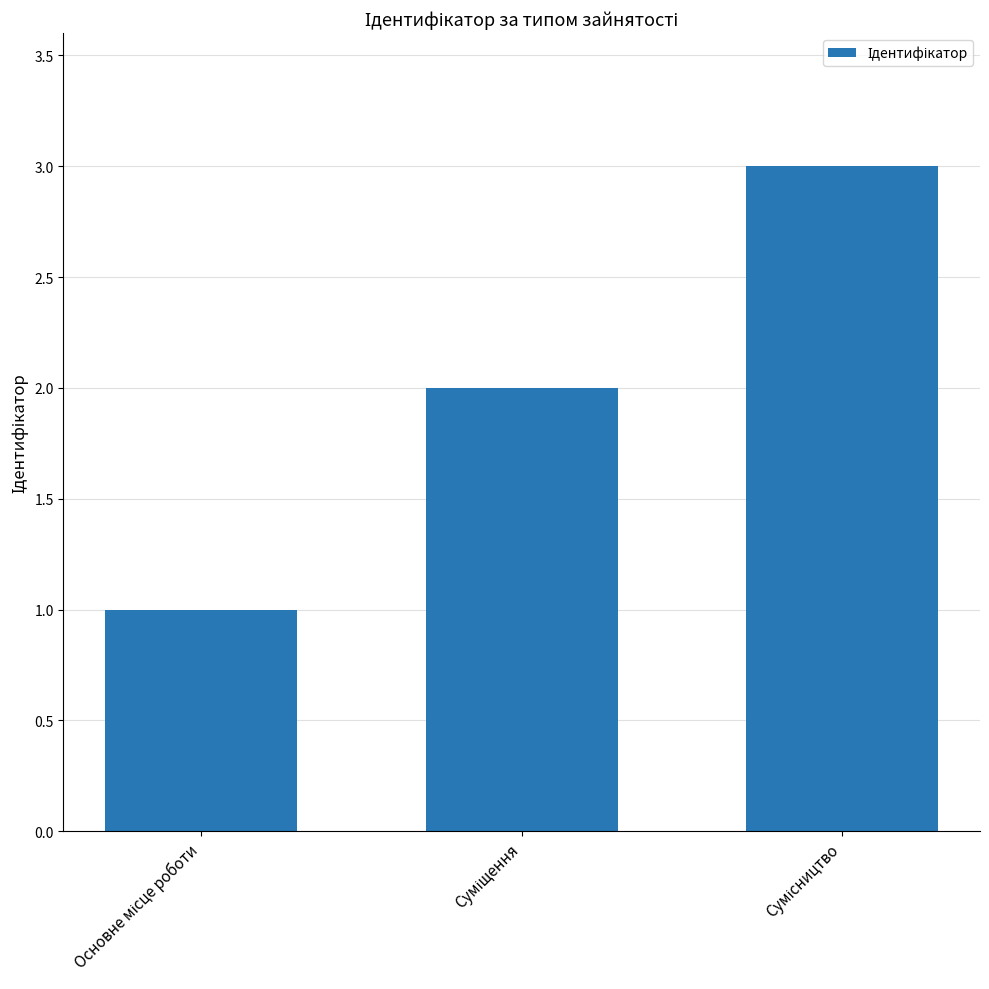

Are the bars horizontal?

No